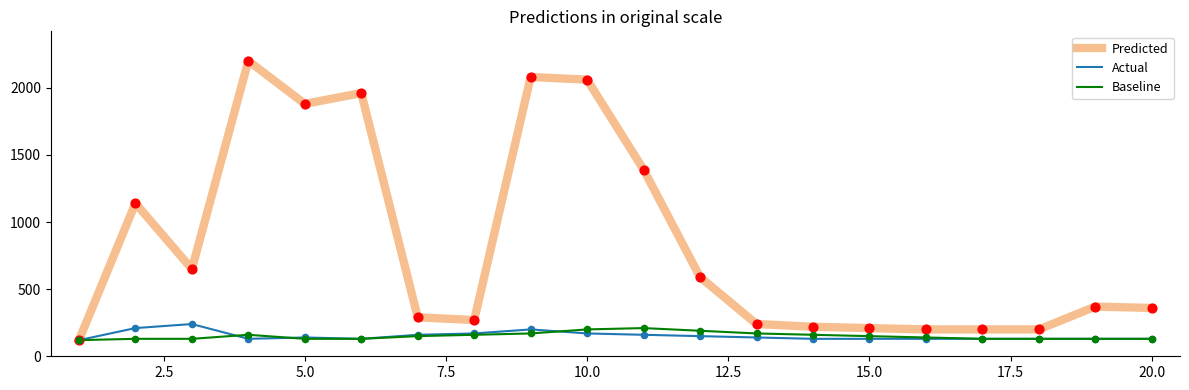

Which series has the largest total across all categories?

Predicted